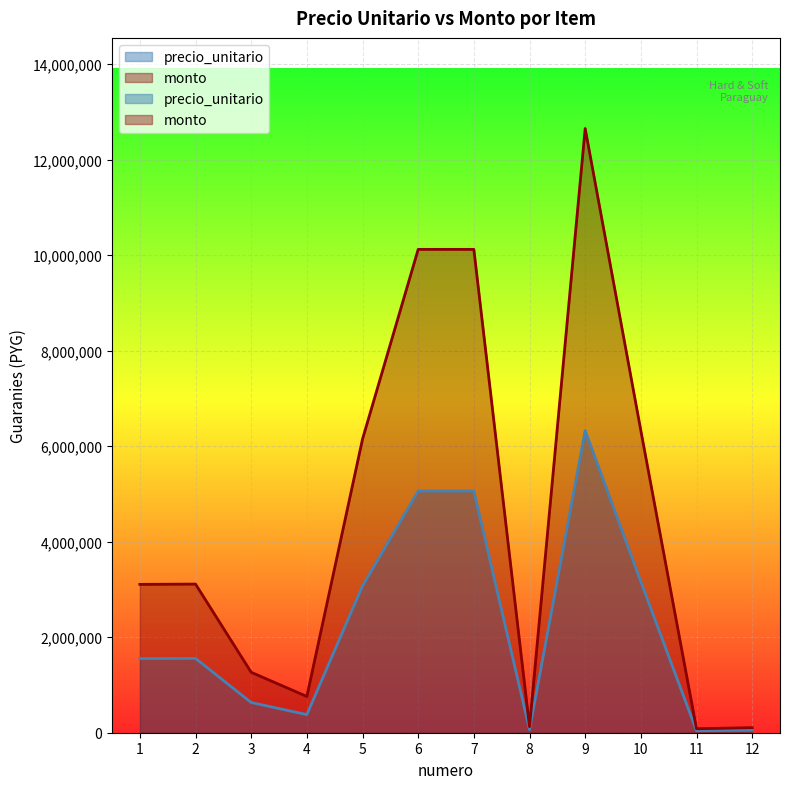

Which category has the highest value in the precio_unitario series?

9